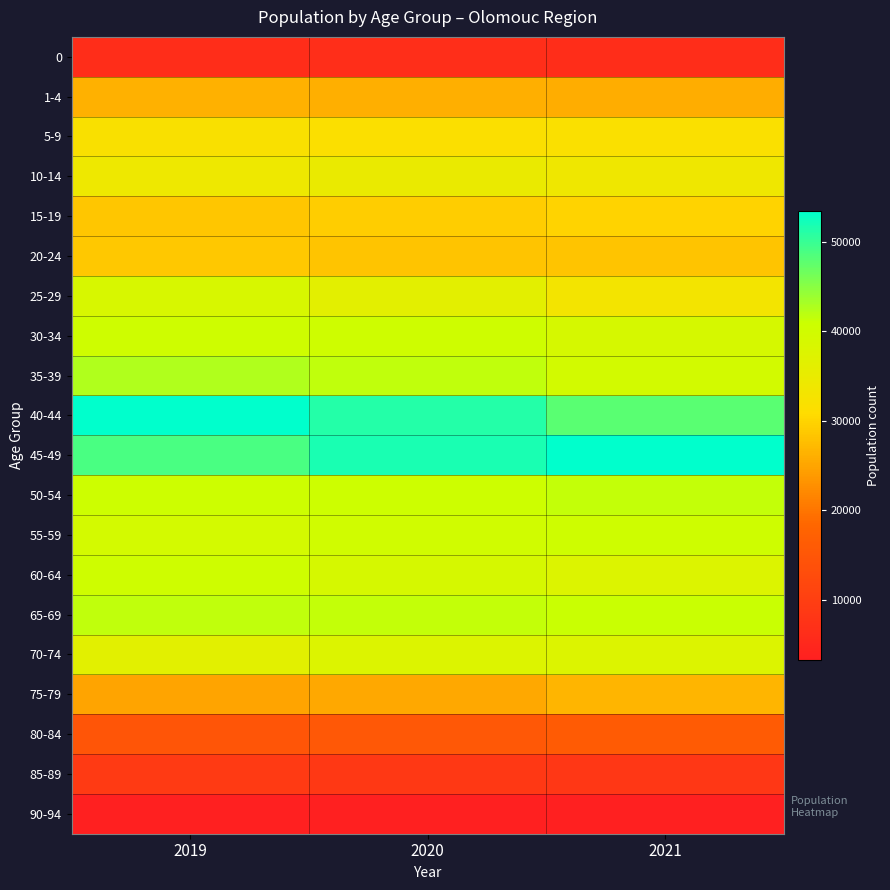

Reading right to left, what are all the values shown in this chart?

0: 2021=6360	2020=6551	2019=6340
1-4: 2021=26019	2020=26216	2019=26319
5-9: 2021=31783	2020=31577	2019=32030
10-14: 2021=34065	2020=34915	2019=34117
15-19: 2021=29852	2020=29294	2019=28574
20-24: 2021=28189	2020=28272	2019=28760
25-29: 2021=33257	2020=36350	2019=38665
30-34: 2021=39092	2020=40468	2019=40521
35-39: 2021=39651	2020=41543	2019=42622
40-44: 2021=47870	2020=51208	2019=53484
45-49: 2021=53377	2020=51737	2019=48950
50-54: 2021=41340	2020=40560	2019=40702
55-59: 2021=40353	2020=40110	2019=39508
60-64: 2021=37793	2020=39006	2019=40488
65-69: 2021=40953	2020=41444	2019=41629
70-74: 2021=37774	2020=37791	2019=36428
75-79: 2021=26729	2020=25293	2019=25011
80-84: 2021=16066	2020=15482	2019=14947
85-89: 2021=8401	2020=8708	2019=8975
90-94: 2021=3328	2020=3319	2019=3280